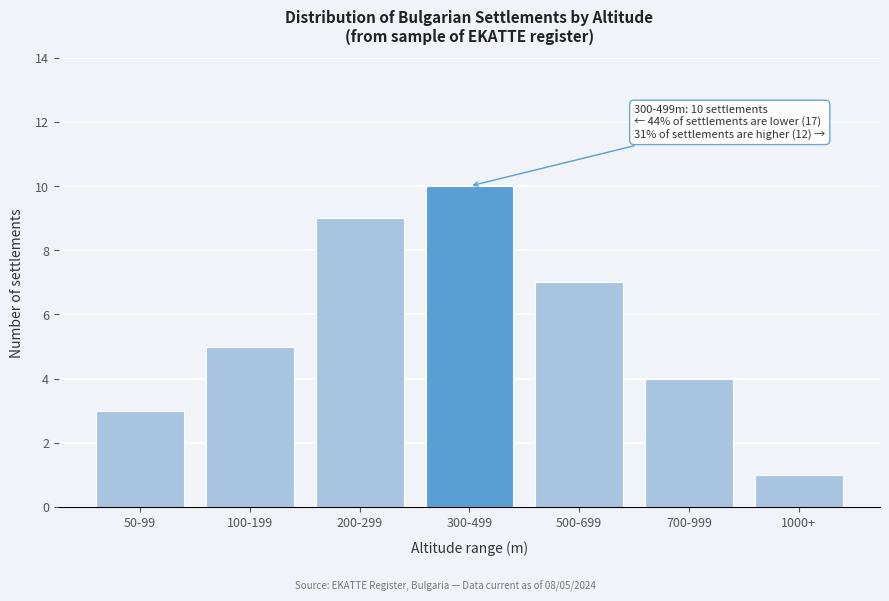

Reading left to right, what are all the values shown in this chart?

3	5	9	10	7	4	1